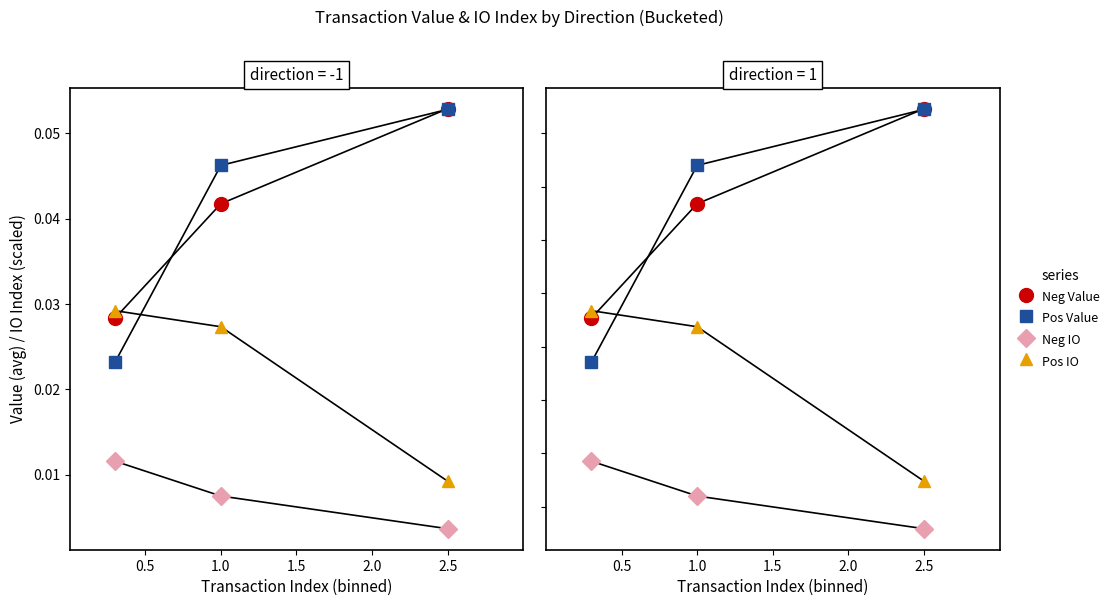

Which series has the largest total across all categories?

Neg Value